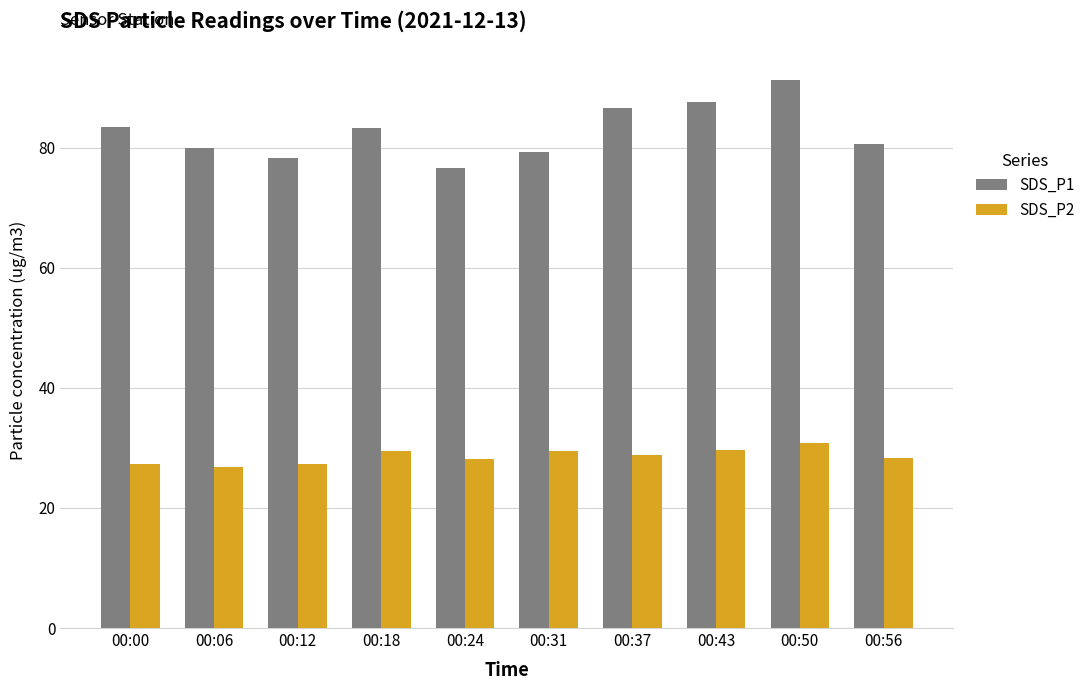

At how many categories does at least one series exceed 67?

10